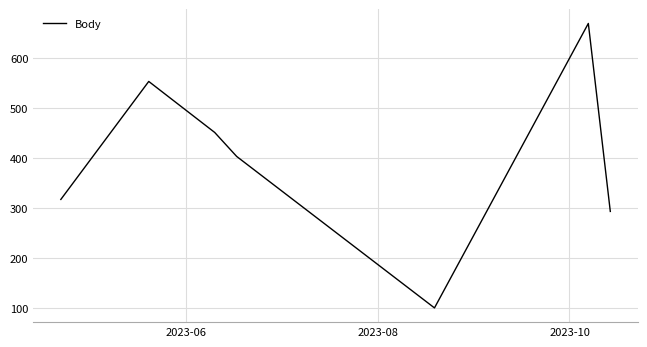

What is the sum of all values?

2793